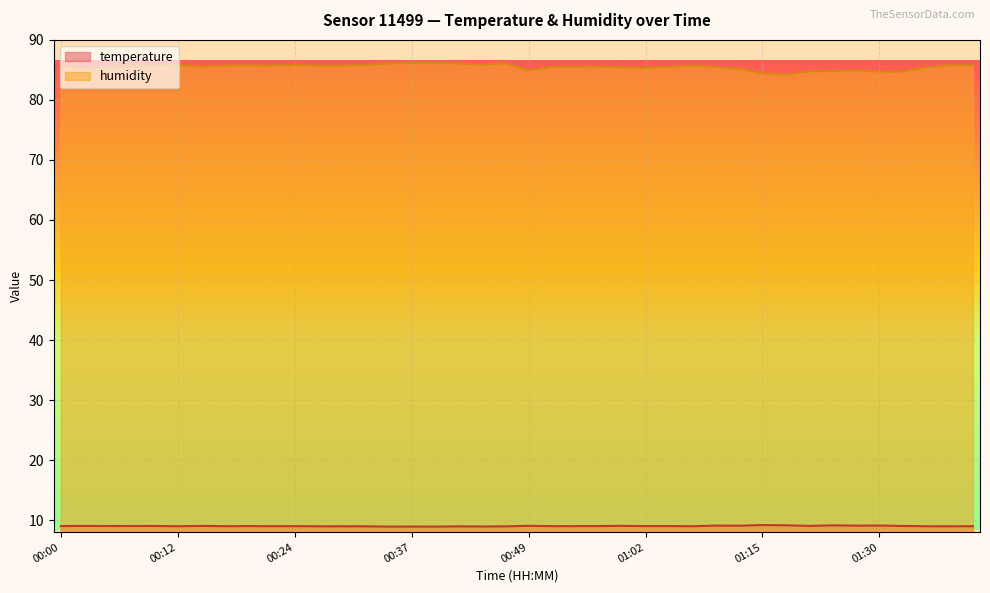

Reading right to left, extract all data points from this chart.

temperature: 9.0	9.0	9.0	9.0	9.1	9.1	9.1	9.0	9.1	9.2	9.1	9.1	9.0	9.0	9.0	9.1	9.0	9.0	9.0	9.1	9.0	8.9	9.0	8.9	8.9	8.9	9.0	9.0	9.0	9.0	9.0	9.0	9.0	9.0	9.0	9.0	9.0	9.0	9.0	9.0
humidity: 85.8	85.8	85.4	84.7	84.7	84.9	84.8	84.8	84.2	84.4	85.2	85.5	85.7	85.5	85.3	85.4	85.6	85.5	85.5	84.9	86.1	85.9	86.1	86.2	86.2	86.1	85.8	85.7	85.7	85.9	85.7	85.7	85.7	85.5	85.8	85.7	85.7	85.4	85.2	85.6